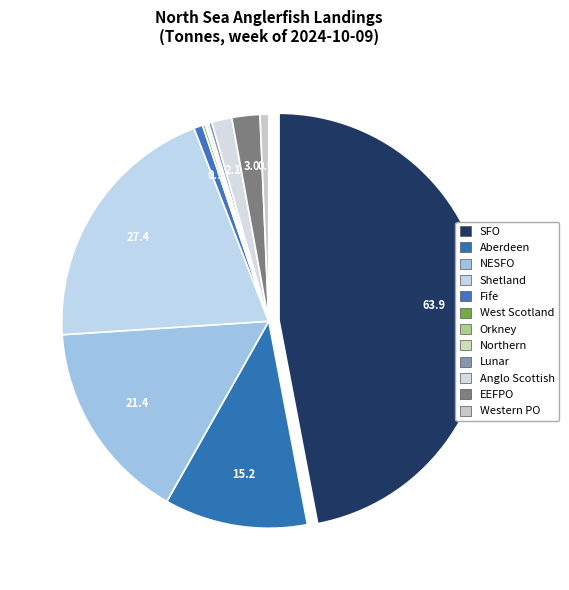

To the nearest percent, what portion does NESFO represent?

16%